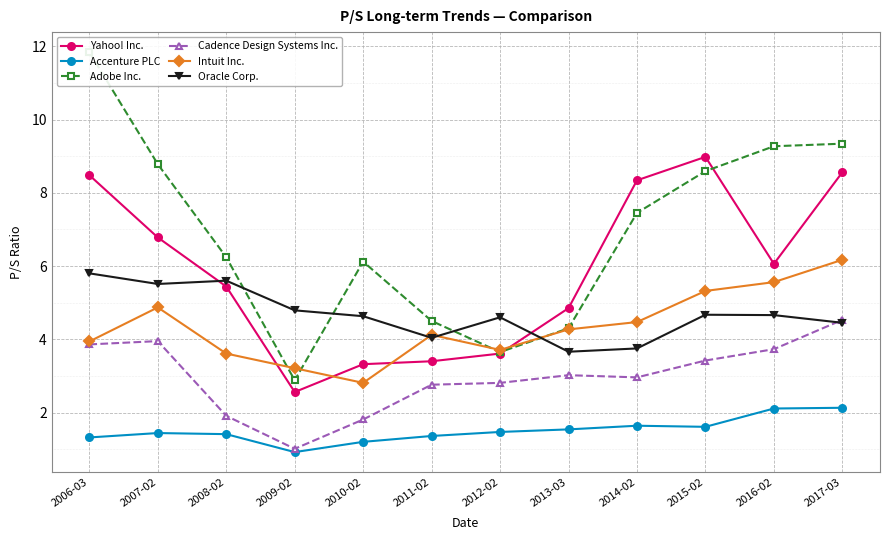

Where does the Intuit Inc. series first go above 4?

2007-02